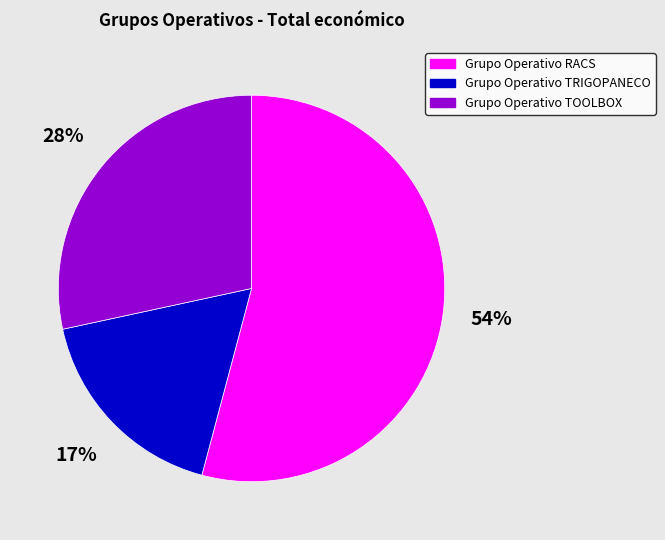

How many slices are in this pie chart?

3